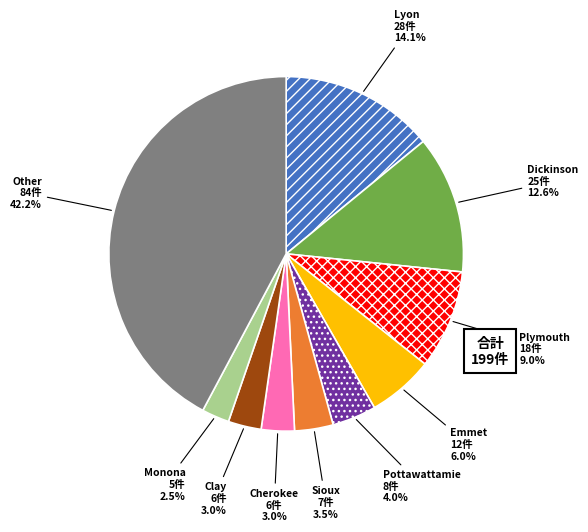

True or false: Plymouth accounts for 9% of the total.

True